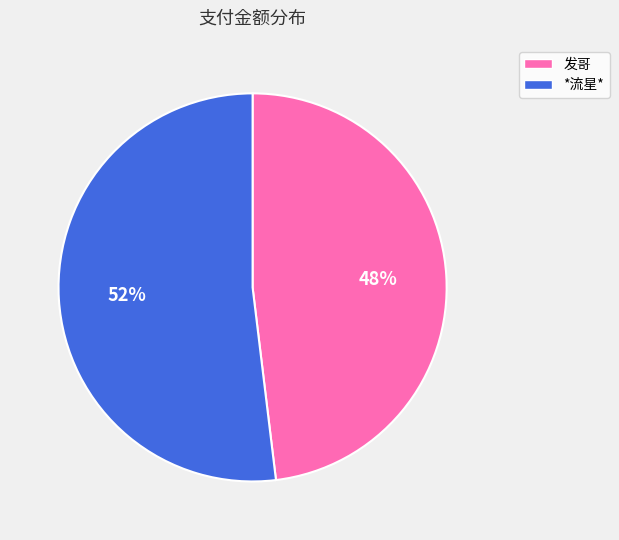

To the nearest percent, what is the average slice percentage?

50%